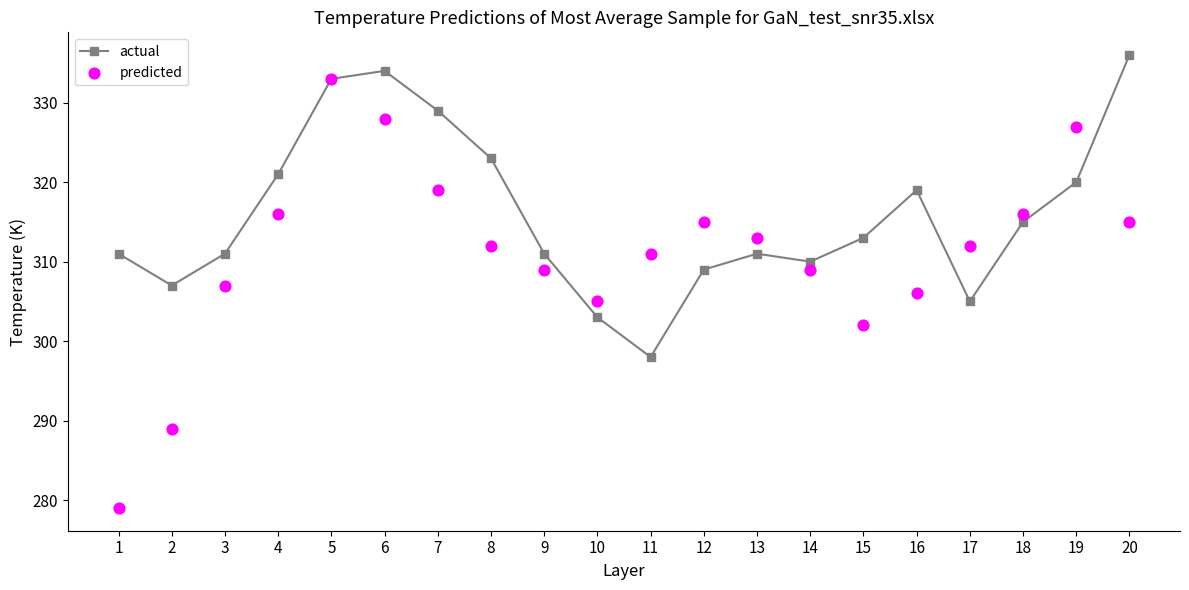

At how many categories does at least one series exceed 287?

20